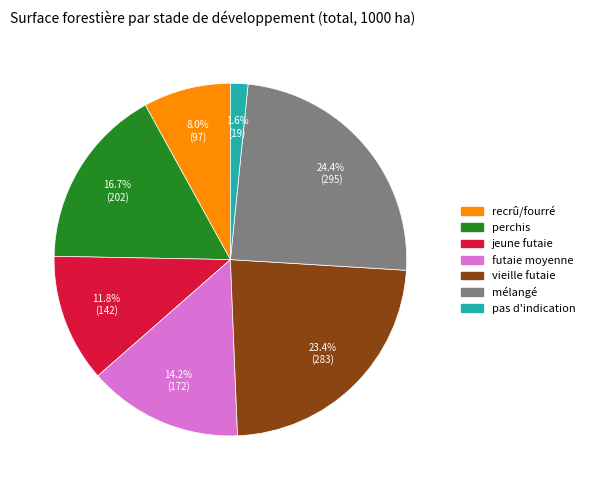

Which slice is the smallest?

pas d'indication